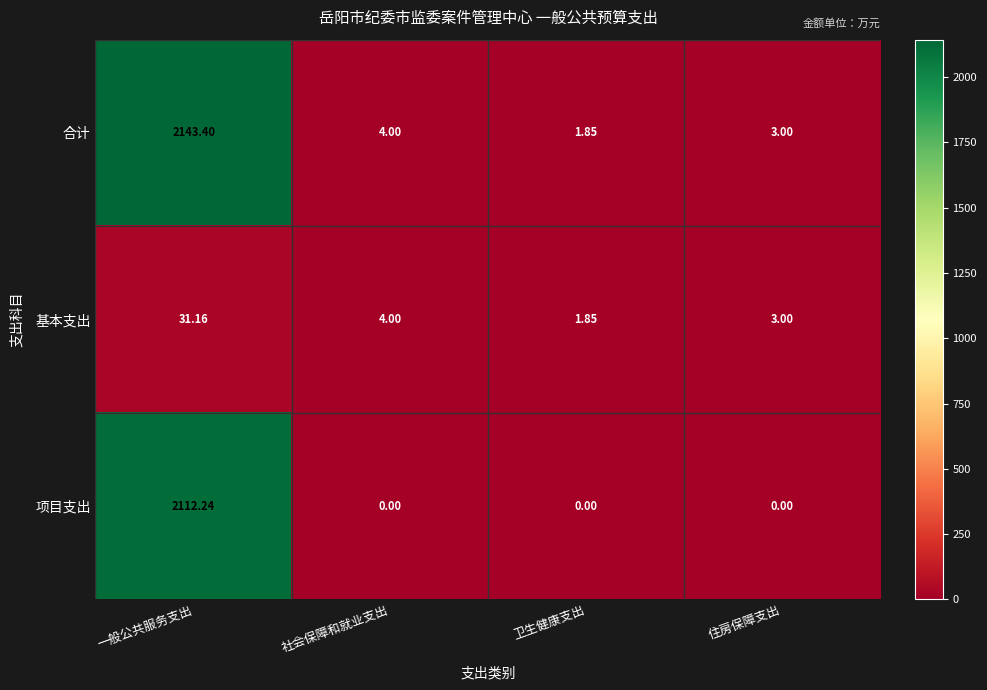

At how many categories does at least one series exceed 588?

1